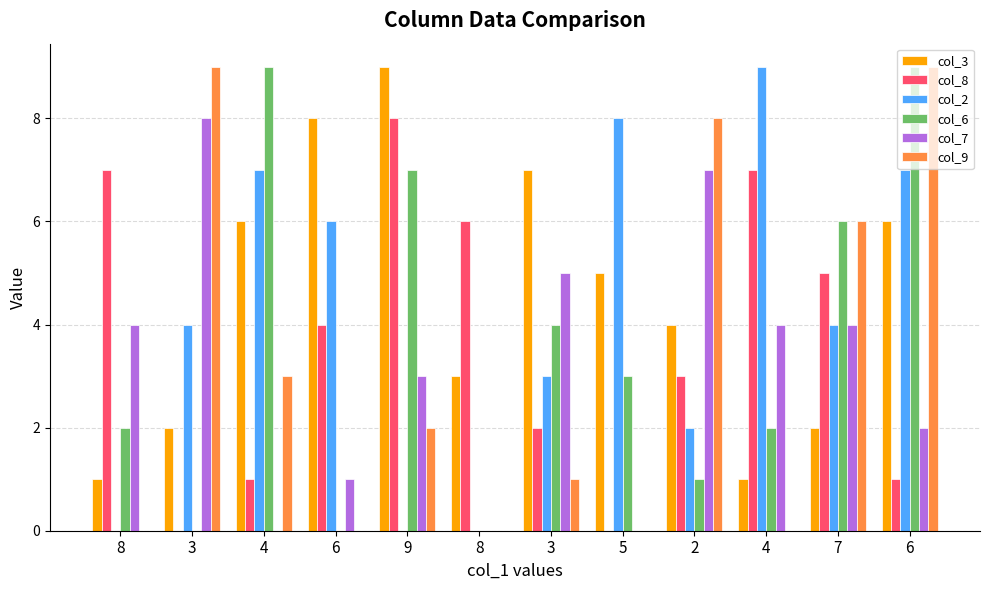

At how many categories does at least one series exceed 7?

8